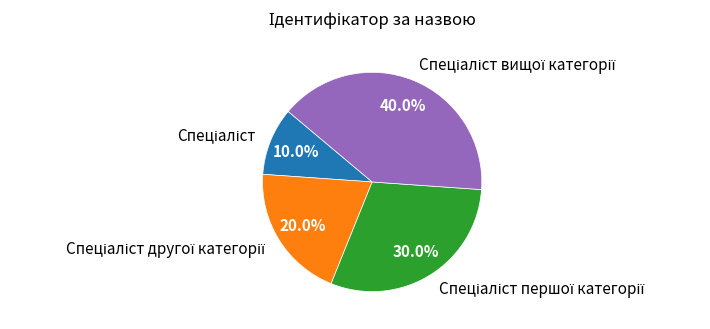

Is there any slice that represents more than half of the pie?

No